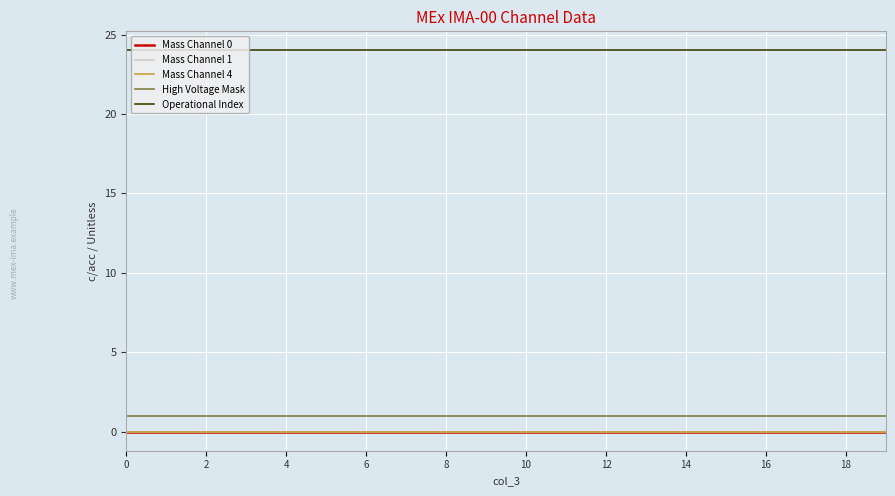

True or false: Mass Channel 0 and Mass Channel 4 cross at least once.

False